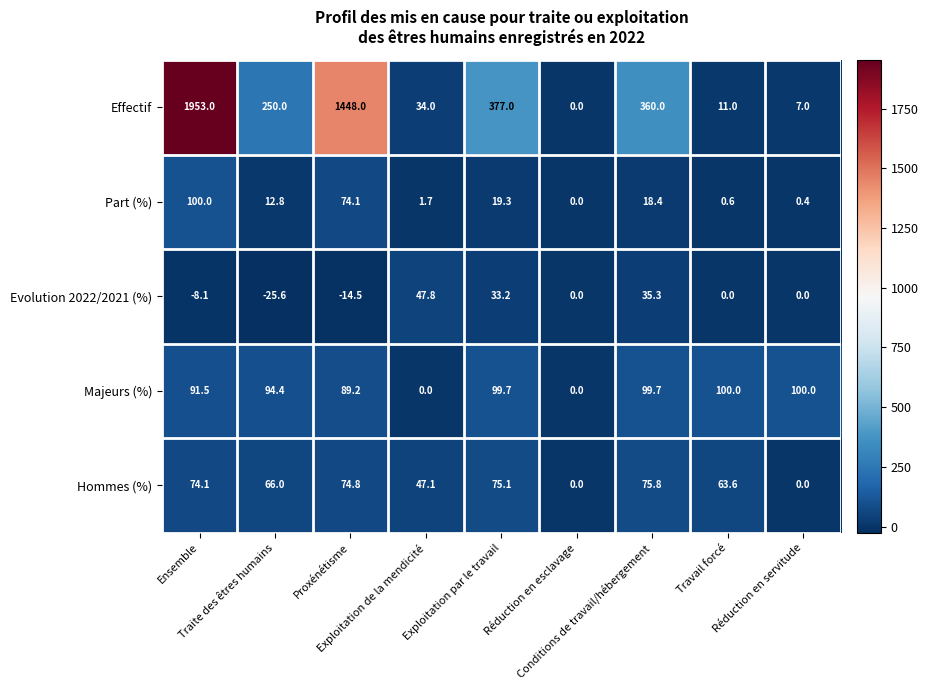

Which series has the largest total across all categories?

Effectif